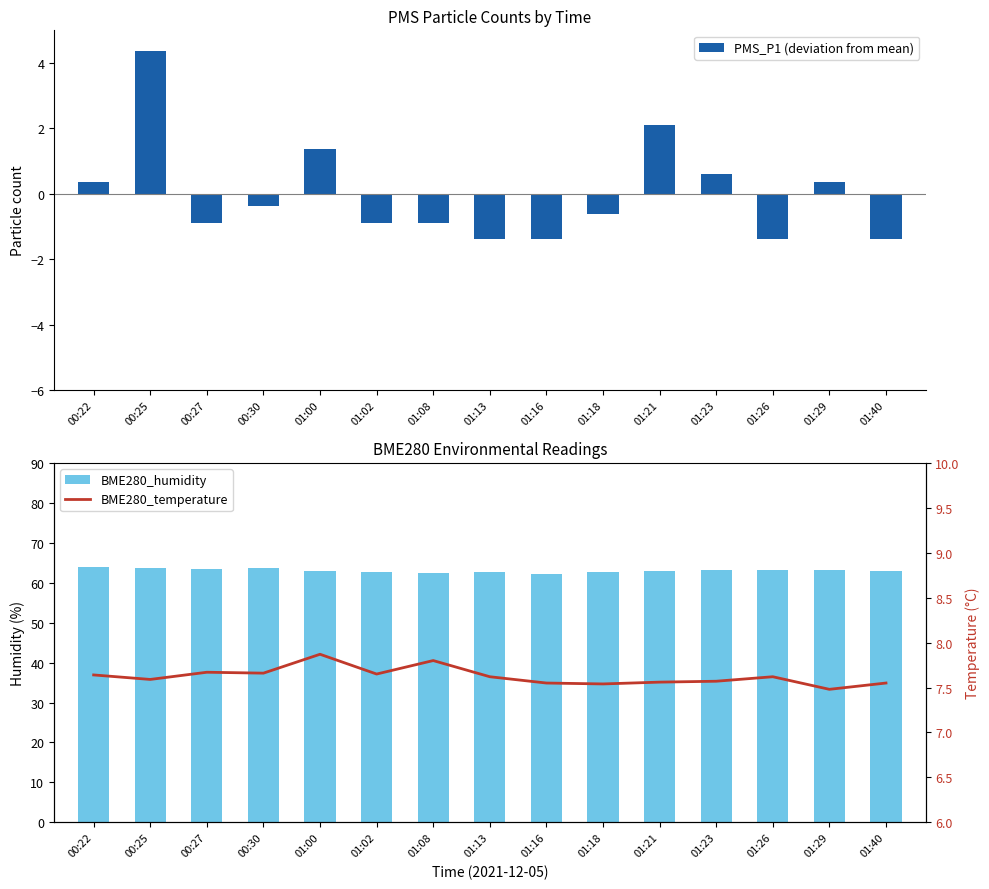

Which series has the widest spread of values?

PMS_P1 (deviation from mean)